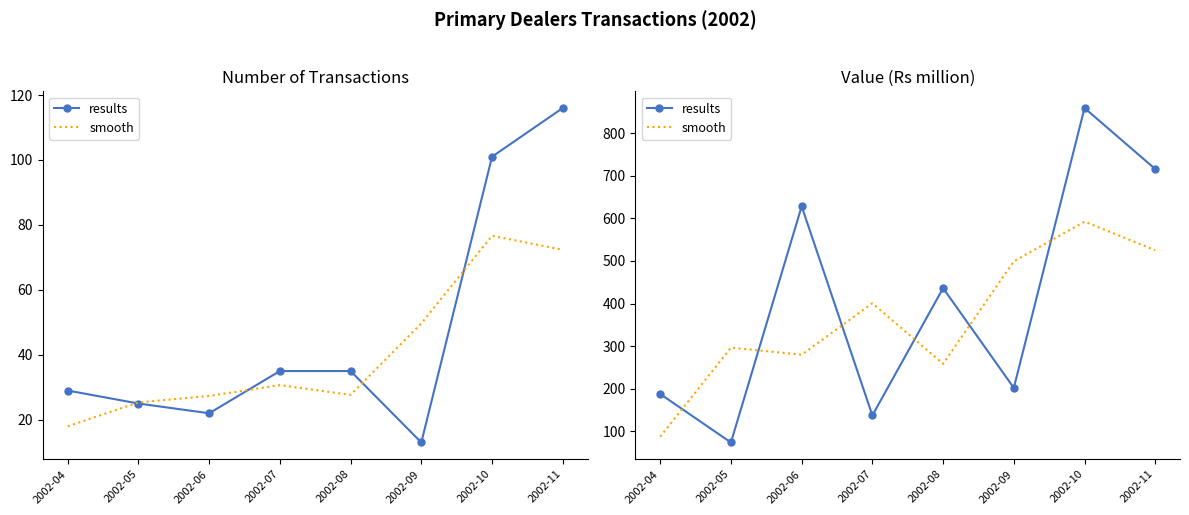

True or false: results has a value of 436.1 at 2002-08.

True